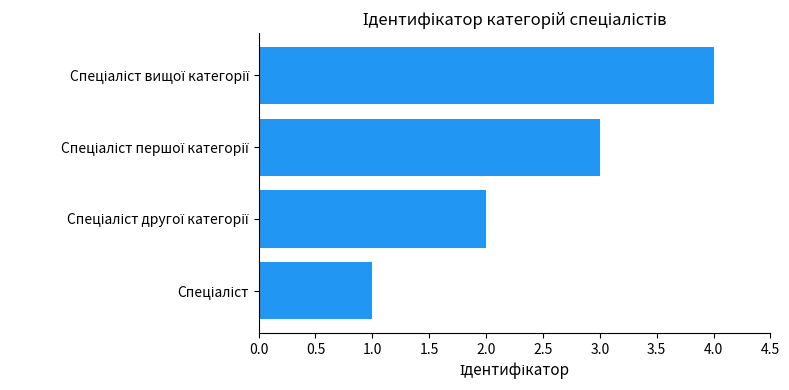

What is the maximum value shown in the chart?

4